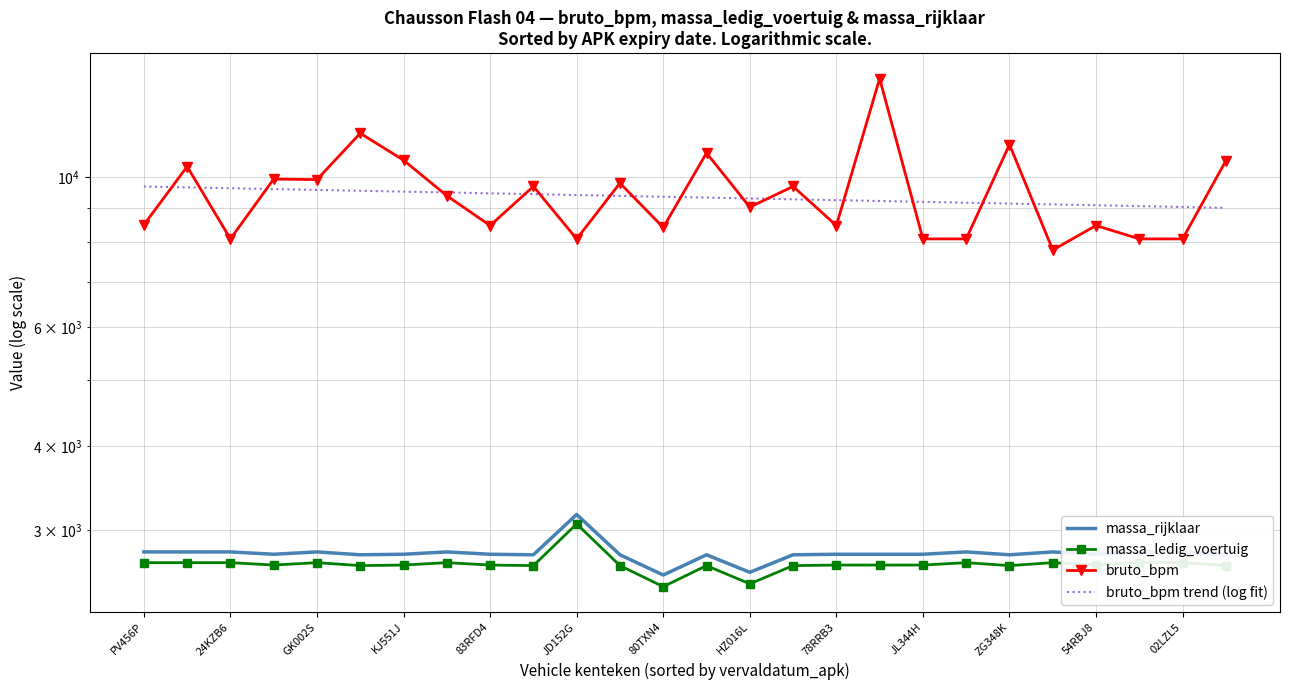

At which category is the sum across all series the highest?

17